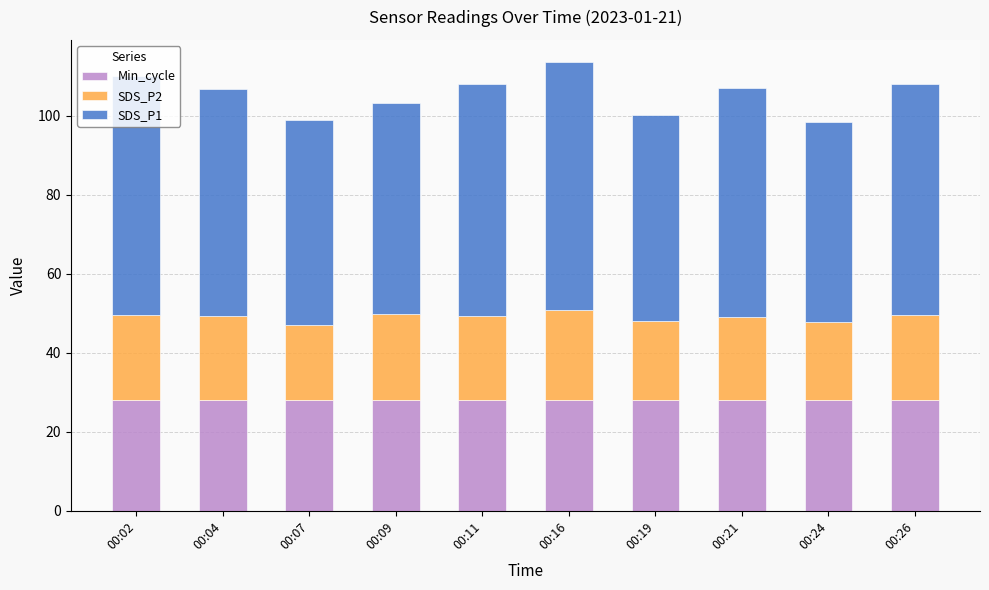

What is the highest value of the Min_cycle series?

28.0